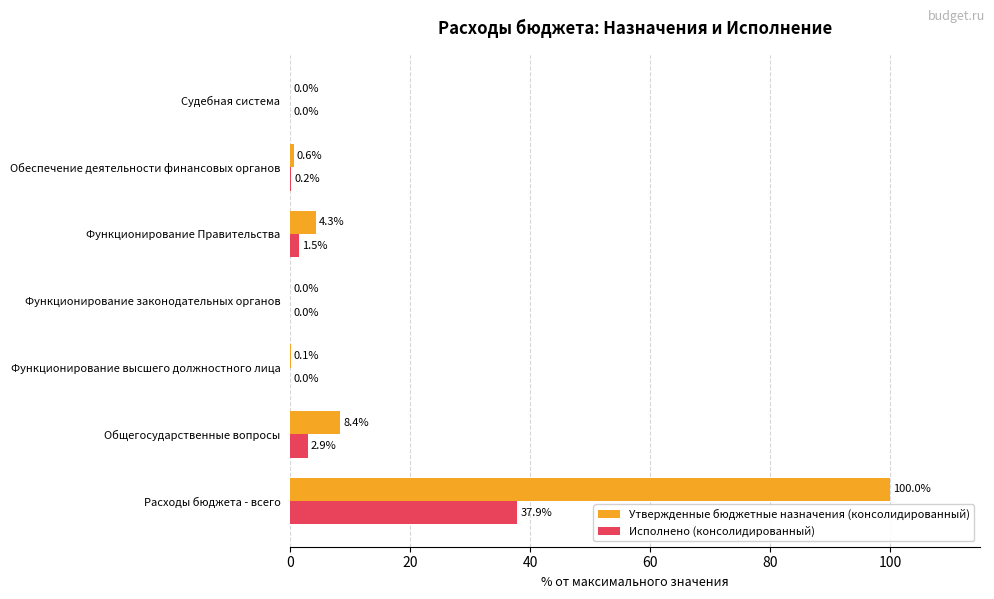

The value of Исполнено (консолидированный) at Общегосударственные вопросы is 2.9. True or false?

True